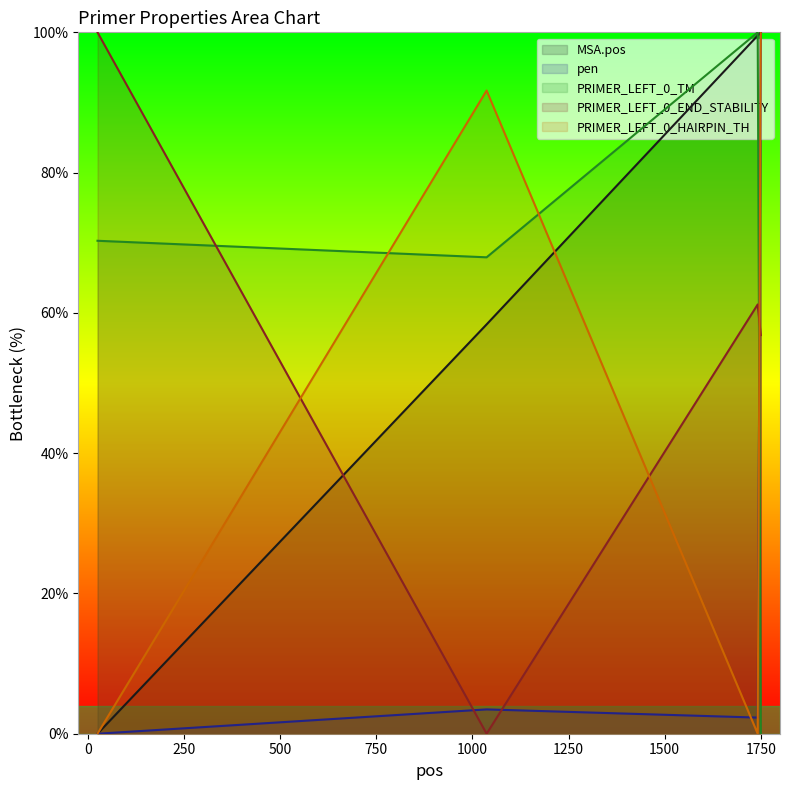

What is the maximum value shown in the chart?

100.0